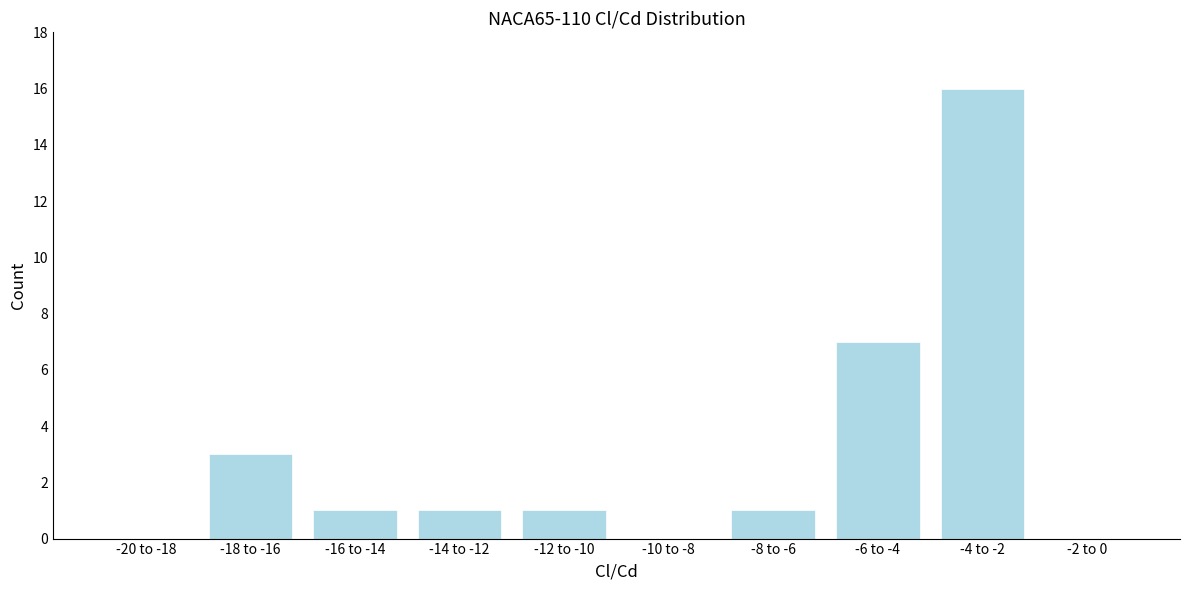

Reading right to left, what are all the values shown in this chart?

-2 to 0=0	-4 to -2=16	-6 to -4=7	-8 to -6=1	-10 to -8=0	-12 to -10=1	-14 to -12=1	-16 to -14=1	-18 to -16=3	-20 to -18=0